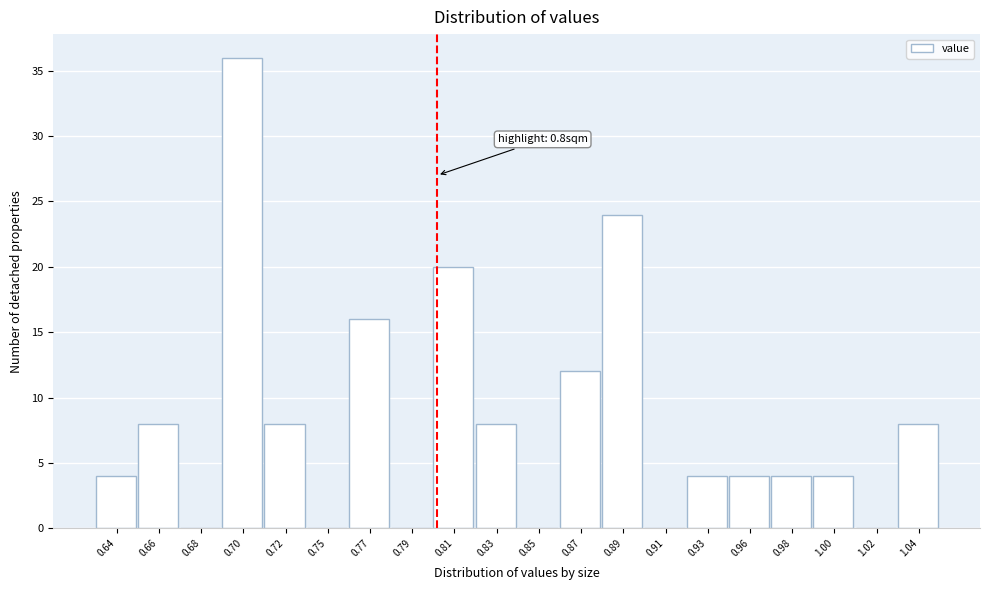

Which range on the x-axis has the tallest bar?

0.693 to 0.714